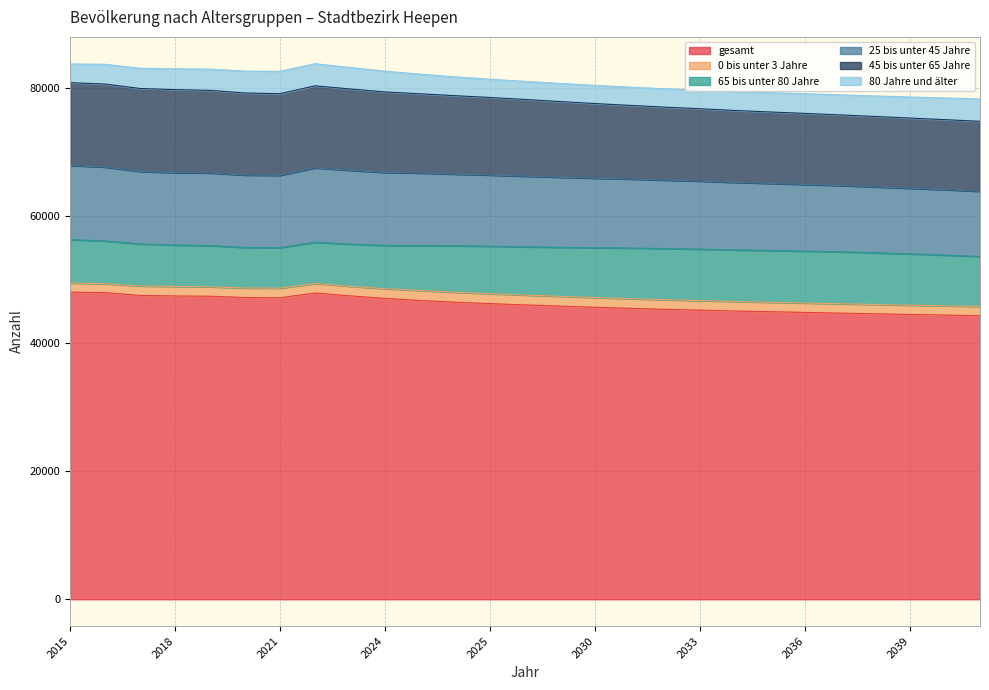

The gesamt series shows 27209 at 2021. True or false?

False